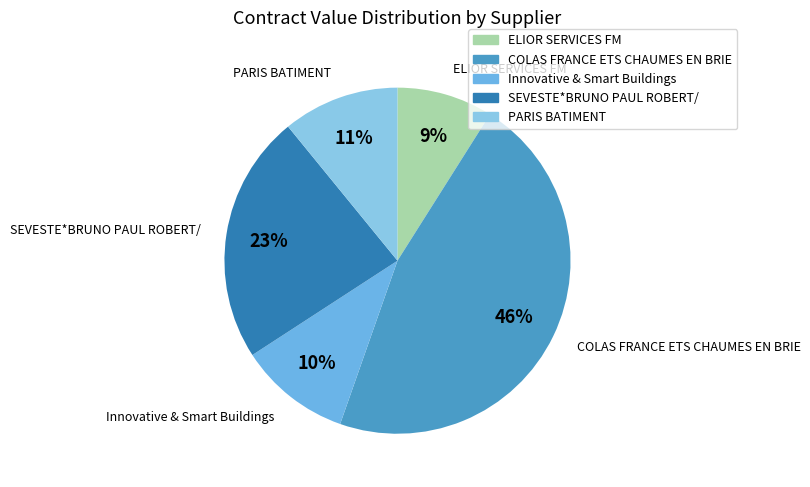

Combined, do PARIS BATIMENT and SEVESTE*BRUNO PAUL ROBERT/ account for over 50%?

No